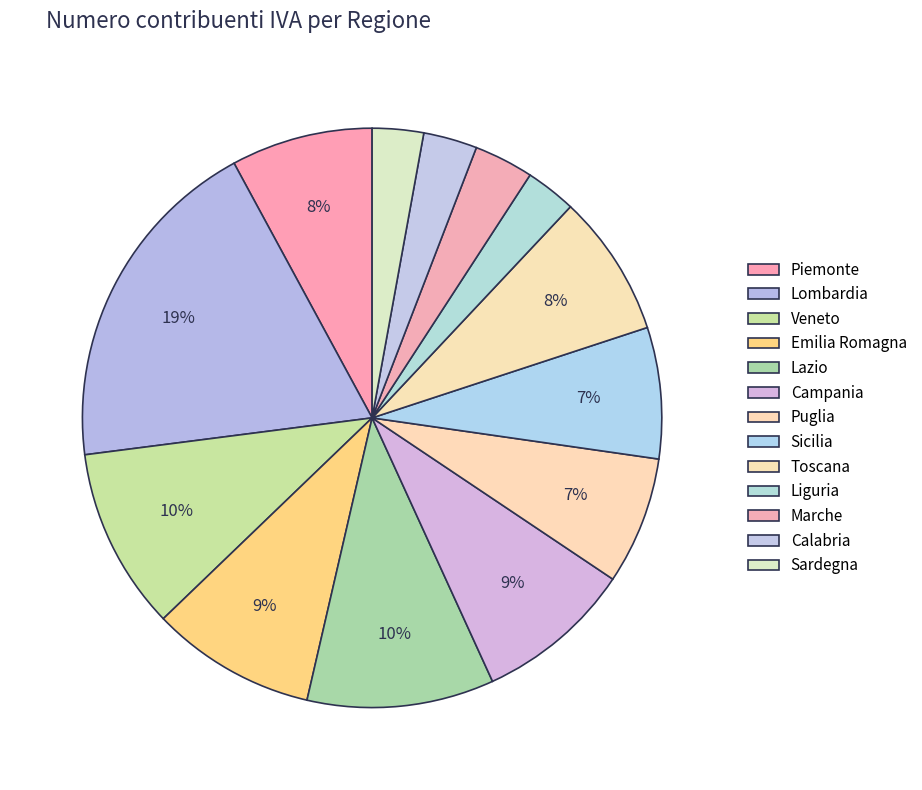

Between Marche and Veneto, which is larger?

Veneto